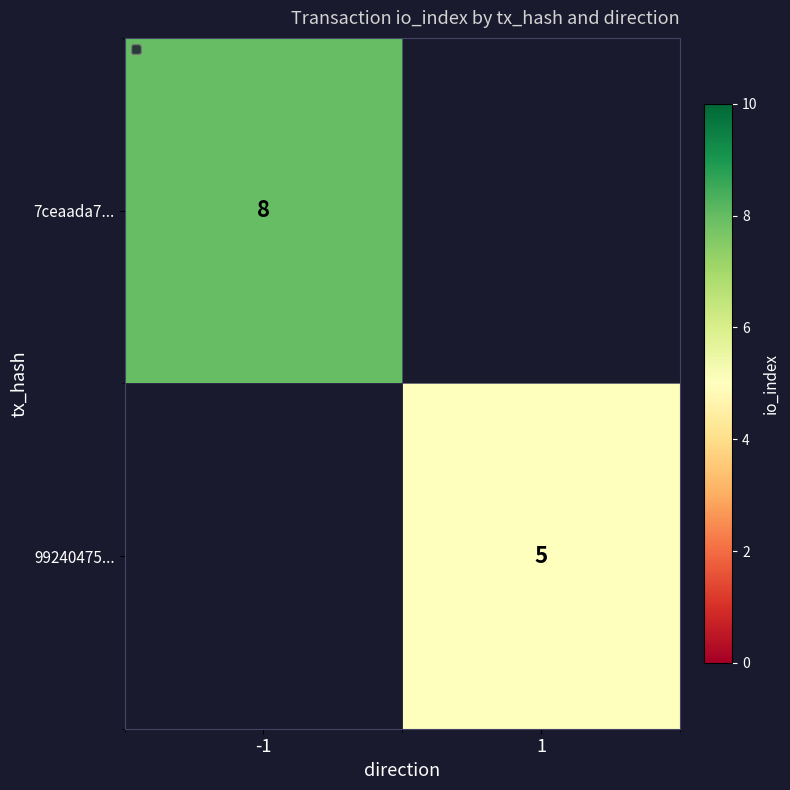

At which category does the chart reach its minimum across all series?

1